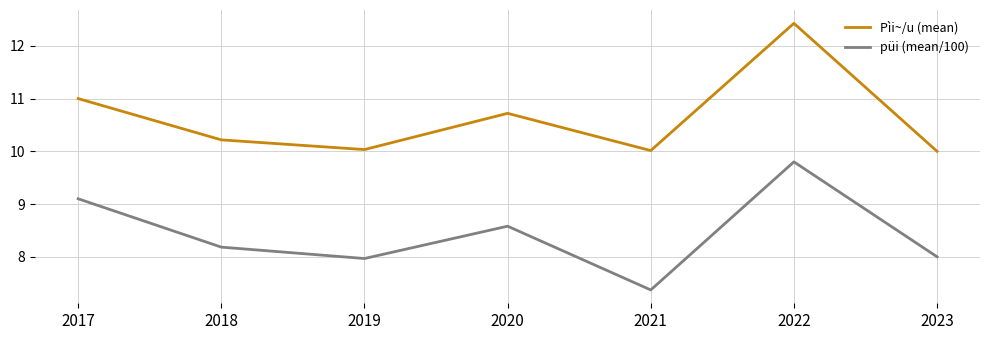

What is the difference between the maximum and minimum values in the püi (mean/100) series?

2.4